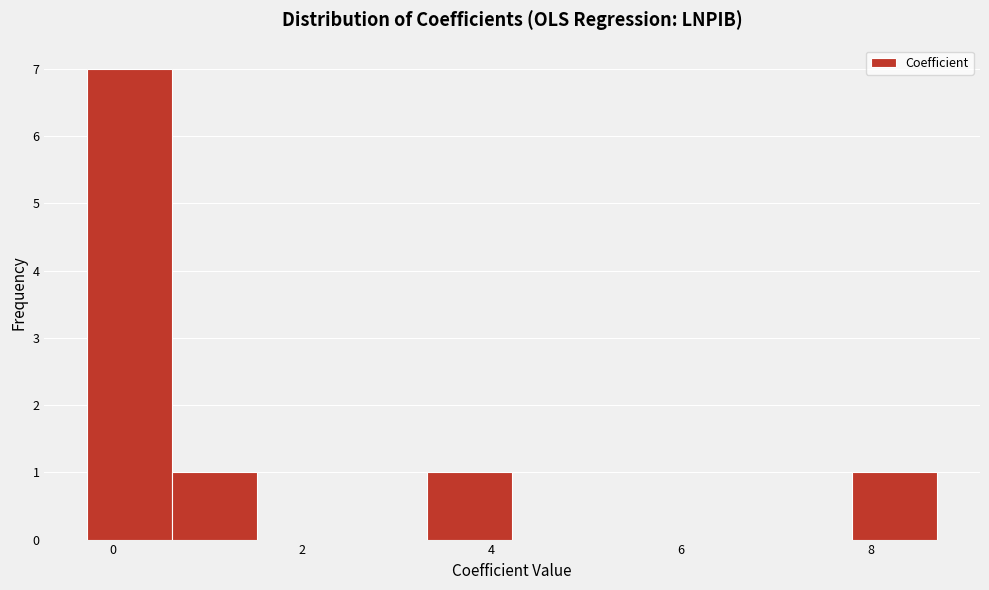

Over which range of the x-axis is the bar tallest?

-0.2 to 0.6